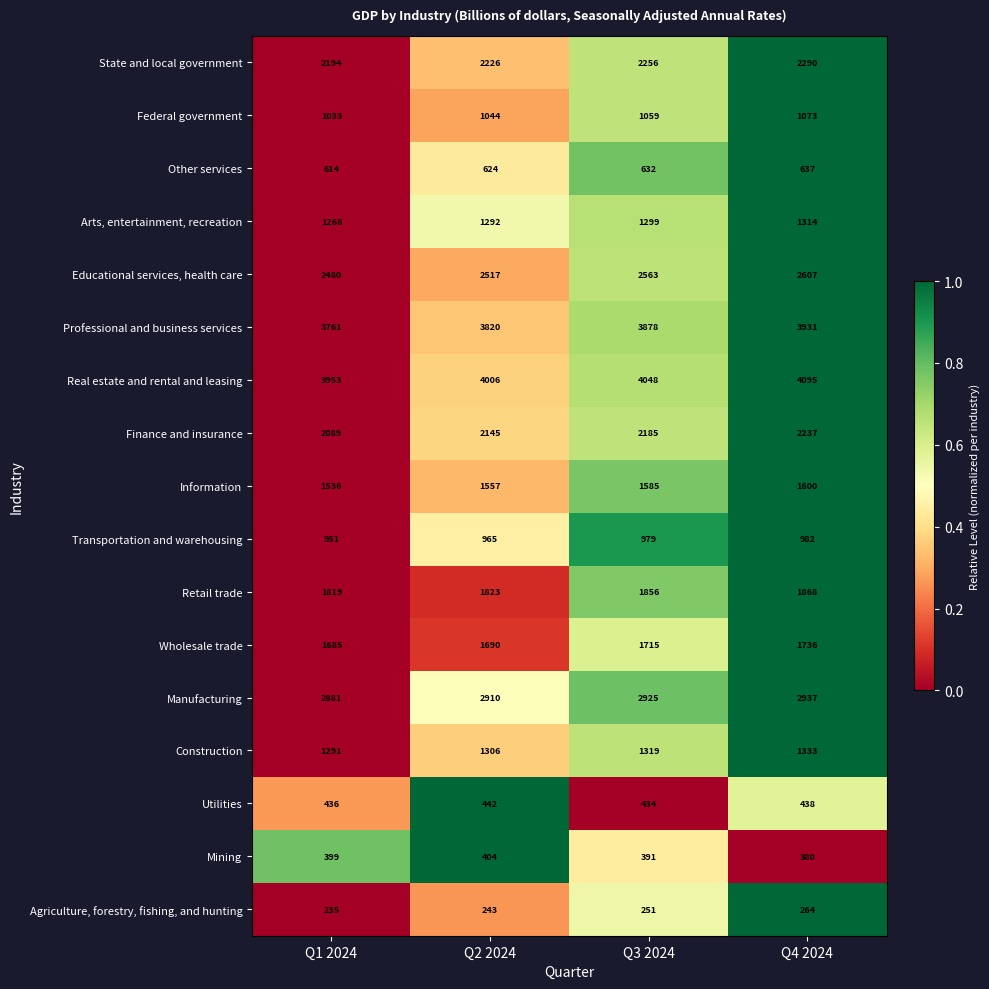

What is the sum of the Professional and business services values at Q3 2024 and Q2 2024?

7698